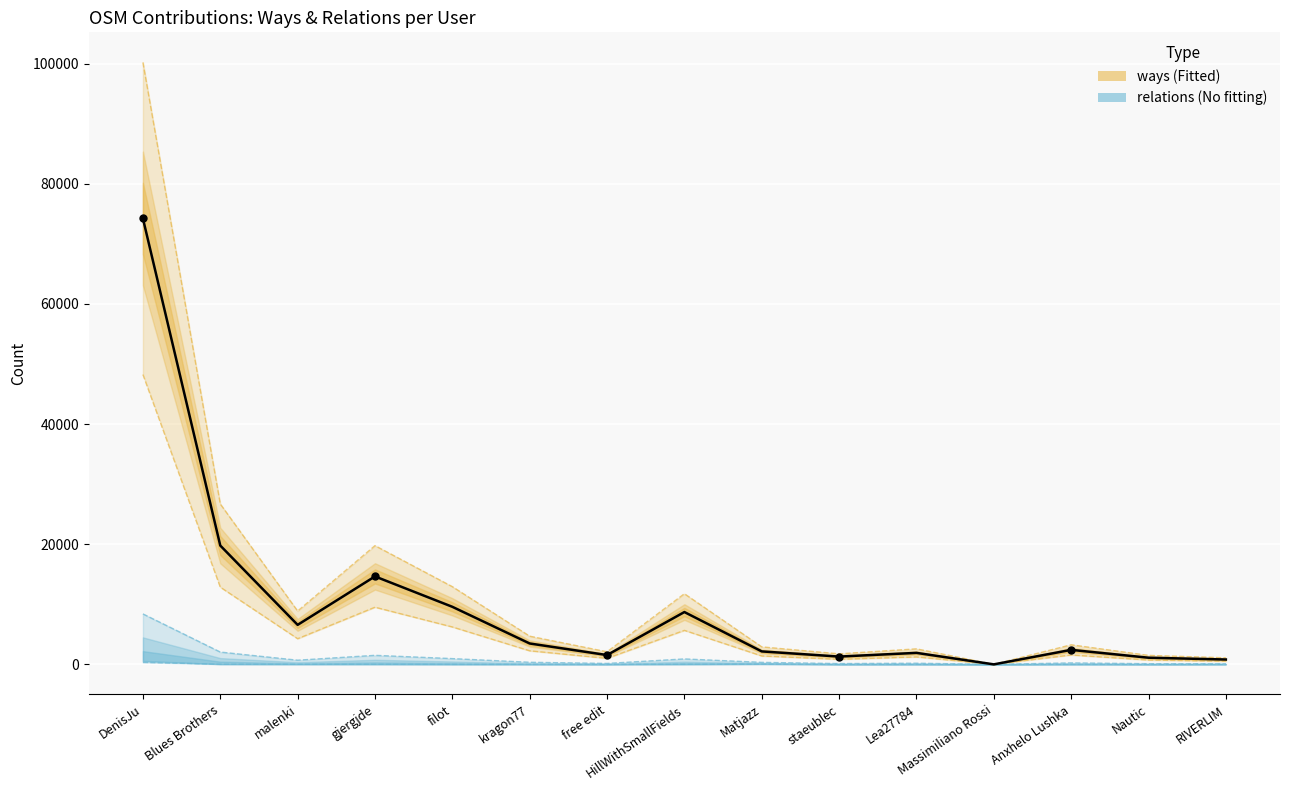

Which series contains the lowest Y value?

ways